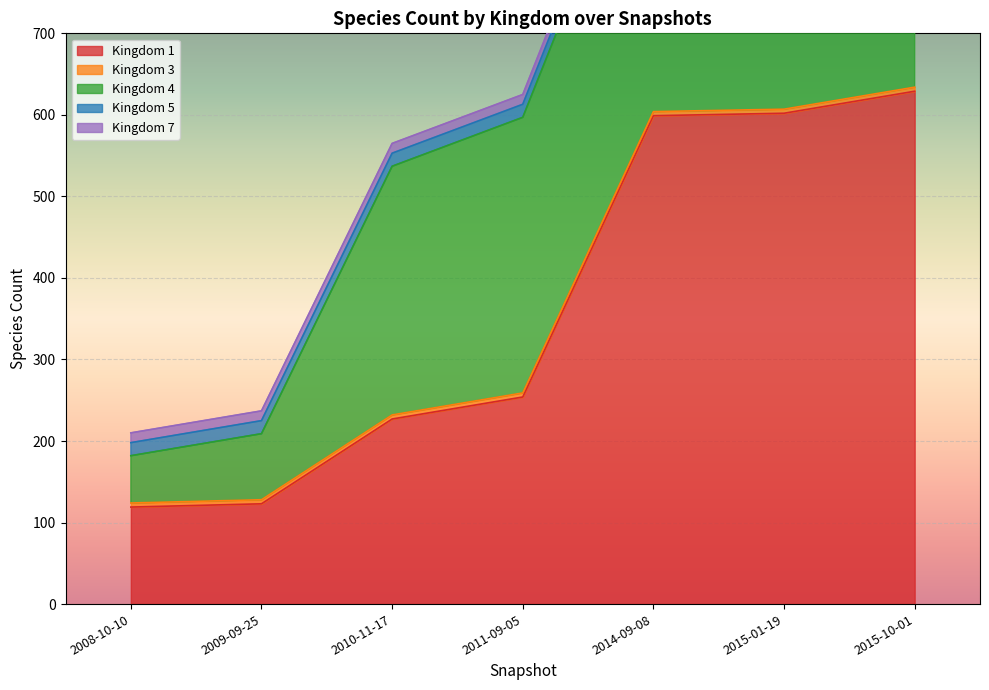

Rank the categories by Kingdom 3 value from highest to lowest.

2008-10-10, 2009-09-25, 2010-11-17, 2011-09-05, 2014-09-08, 2015-01-19, 2015-10-01